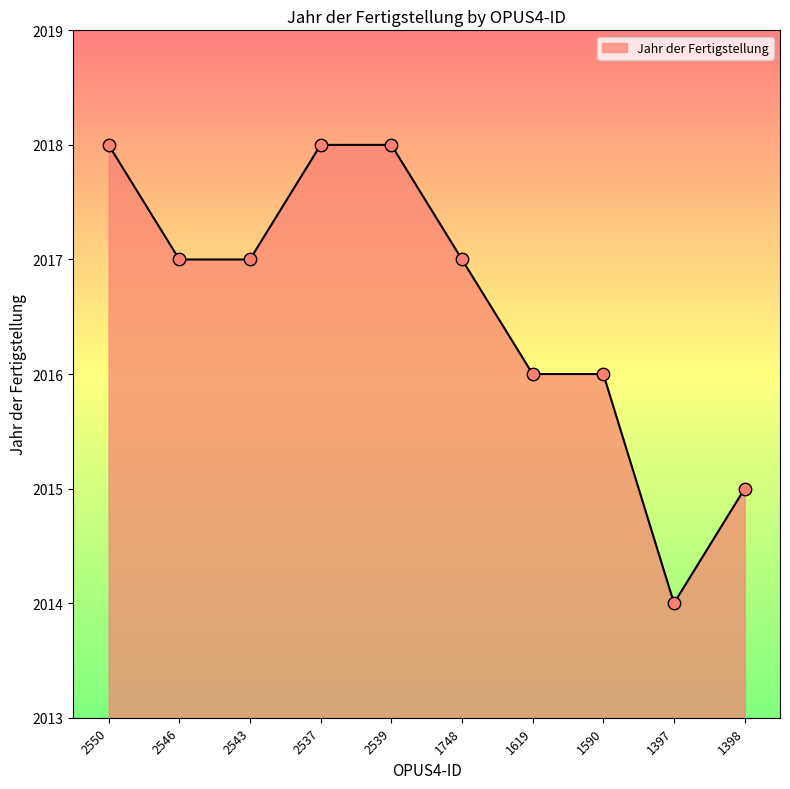

What is the change in value from 2543 to 2539?

+1